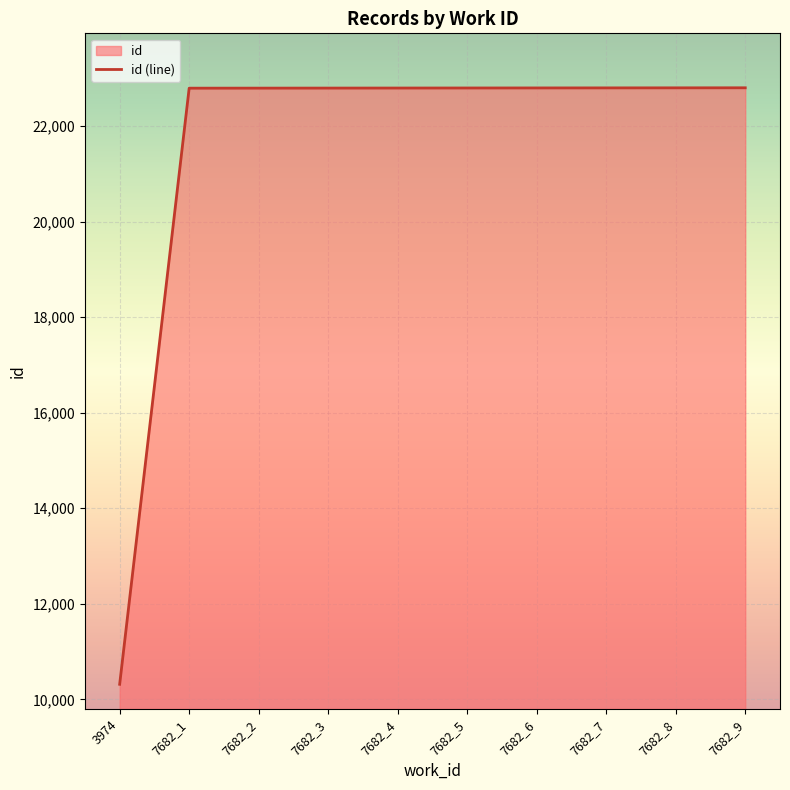

The chart shows a value of 22798 at 7682_4. True or false?

True